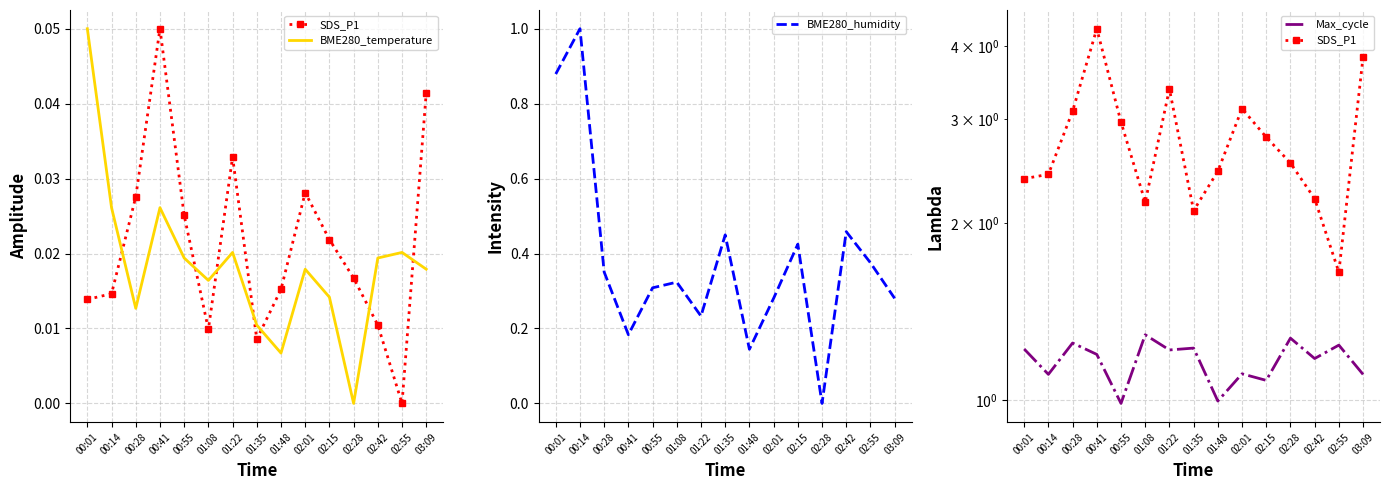

Reading right to left, list all the values displayed in this chart.

SDS_P1: 03:09=3.8	02:55=1.6	02:42=2.2	02:28=2.5	02:15=2.8	02:01=3.1	01:48=2.5	01:35=2.1	01:22=3.4	01:08=2.2	00:55=3.0	00:41=4.3	00:28=3.1	00:14=2.4	00:01=2.4
BME280_temperature: 03:09=0.0	02:55=0.0	02:42=0.0	02:28=0.0	02:15=0.0	02:01=0.0	01:48=0.0	01:35=0.0	01:22=0.0	01:08=0.0	00:55=0.0	00:41=0.0	00:28=0.0	00:14=0.0	00:01=0.1
BME280_humidity: 03:09=0.3	02:55=0.4	02:42=0.5	02:28=0.0	02:15=0.4	02:01=0.3	01:48=0.1	01:35=0.4	01:22=0.2	01:08=0.3	00:55=0.3	00:41=0.2	00:28=0.4	00:14=1.0	00:01=0.9
Max_cycle: 03:09=1.1	02:55=1.2	02:42=1.2	02:28=1.3	02:15=1.1	02:01=1.1	01:48=1.0	01:35=1.2	01:22=1.2	01:08=1.3	00:55=1.0	00:41=1.2	00:28=1.3	00:14=1.1	00:01=1.2